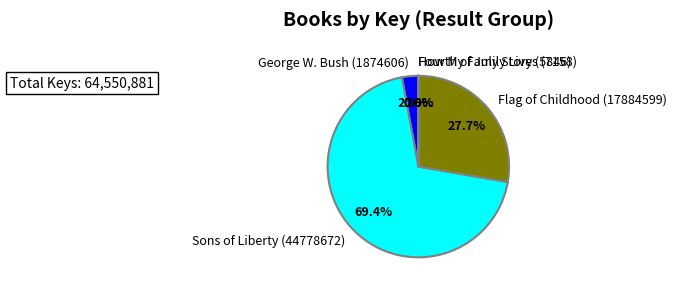

Which category has the biggest portion of the pie?

Sons of Liberty (44778672)